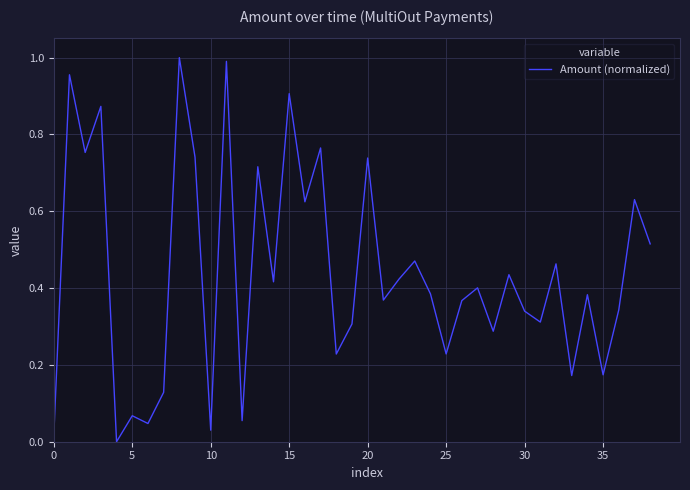

The value at 15 is 0.9. True or false?

True